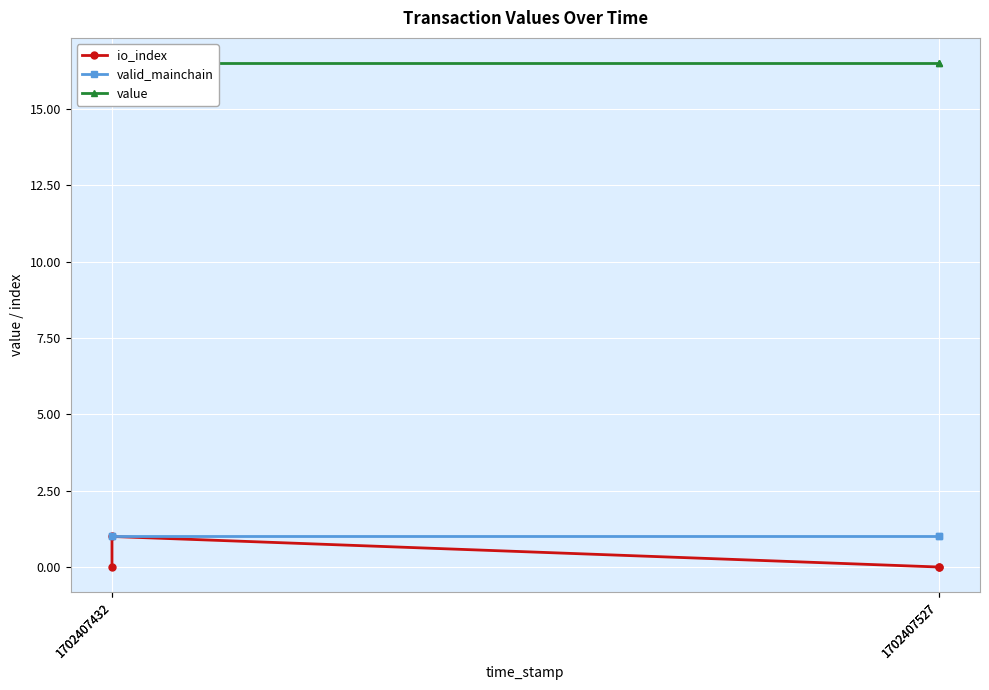

At which label is io_index closest to 0?

1702407527